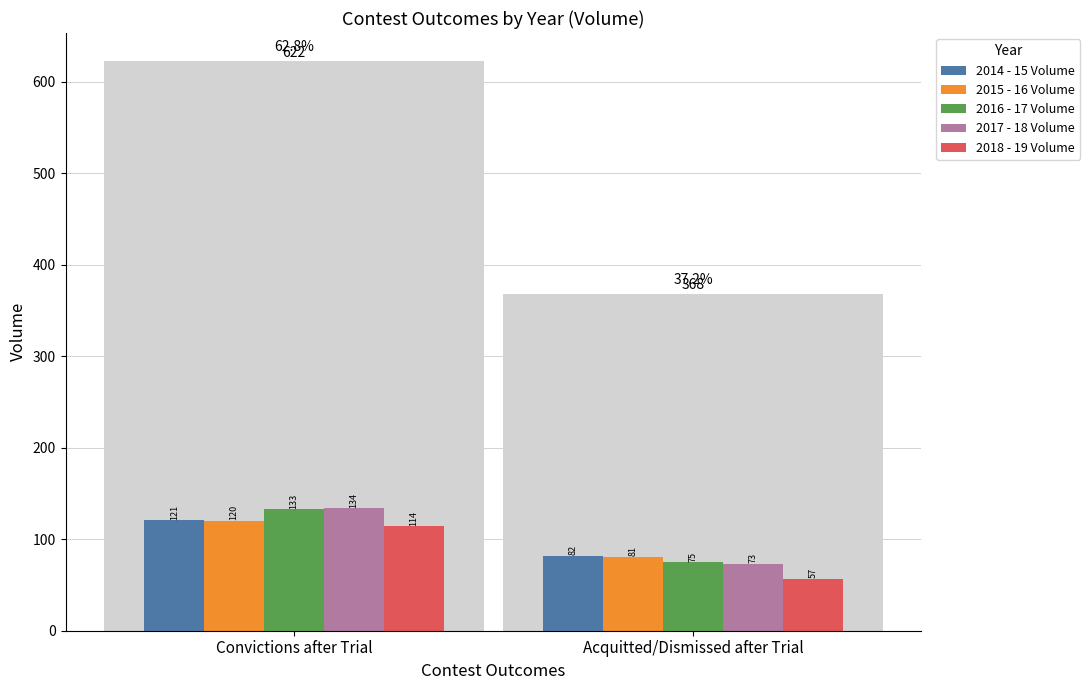

What is the total value across all series at Acquitted/Dismissed after Trial?

368